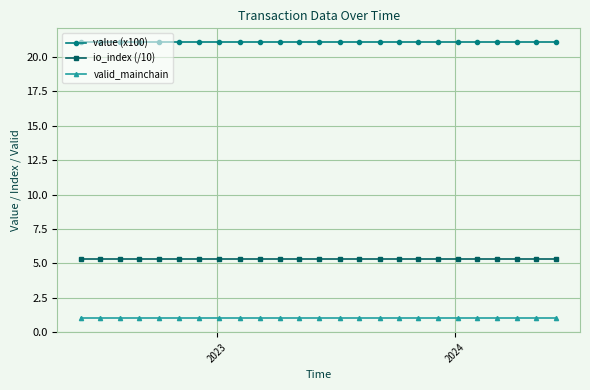

What is the value of the io_index (/10) point at the 7th from the left?

5.3